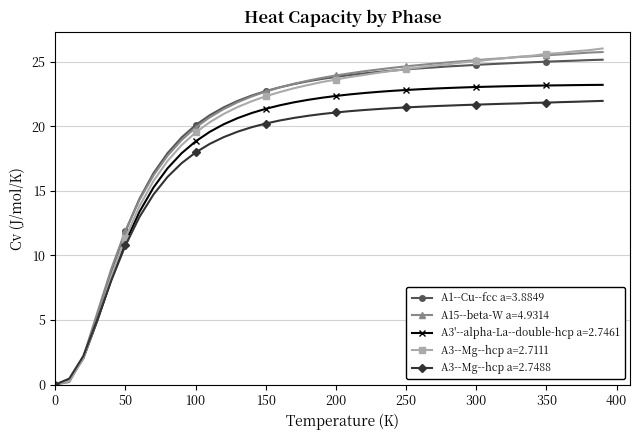

What is the greatest value displayed?

26.0